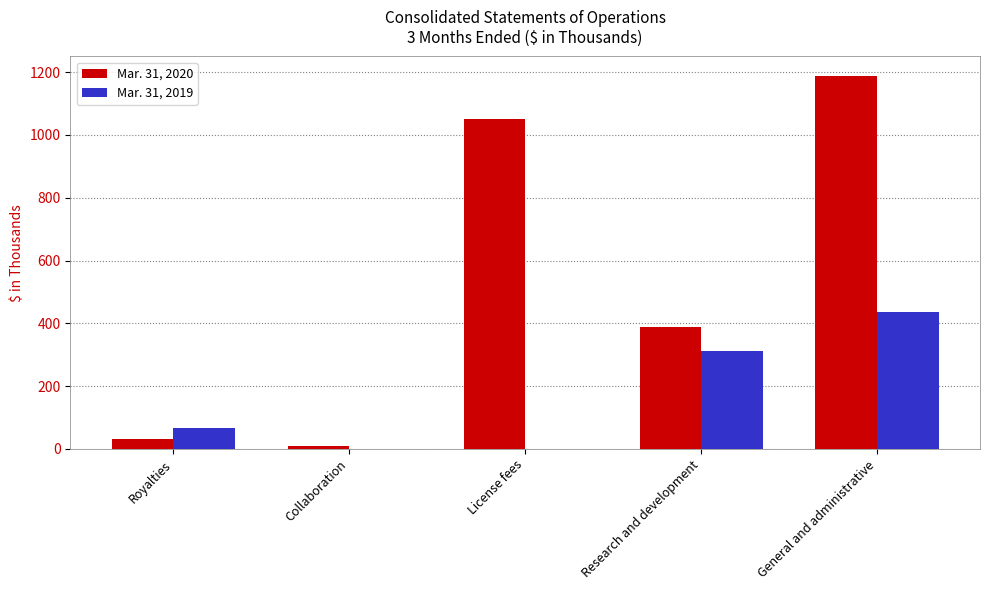

The Mar. 31, 2020 series shows 33 at Royalties. True or false?

True